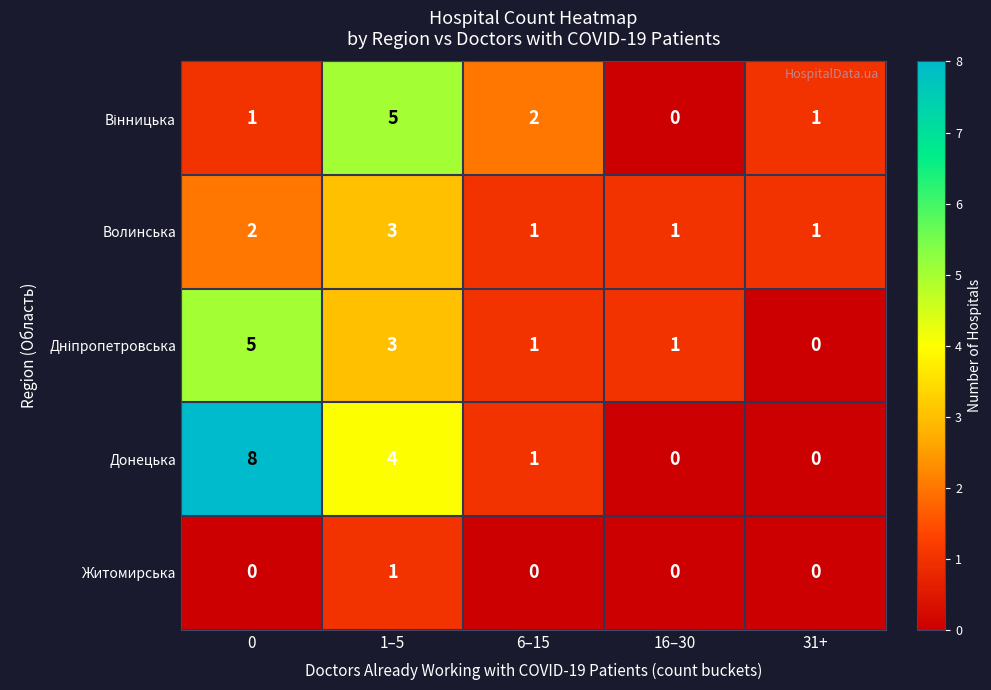

Where is Донецька nearest to the value 4?

1–5